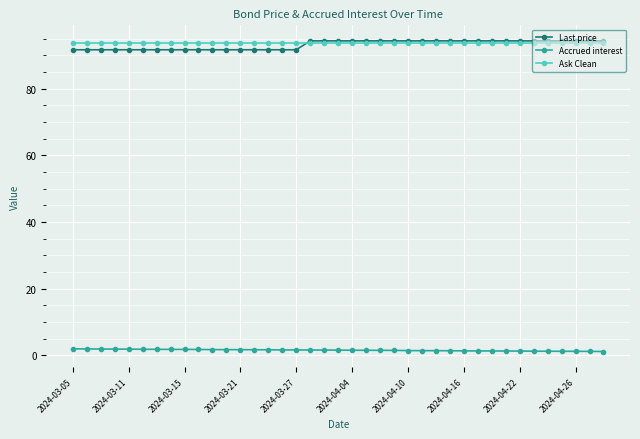

True or false: Ask Clean and Accrued interest intersect in this chart.

False